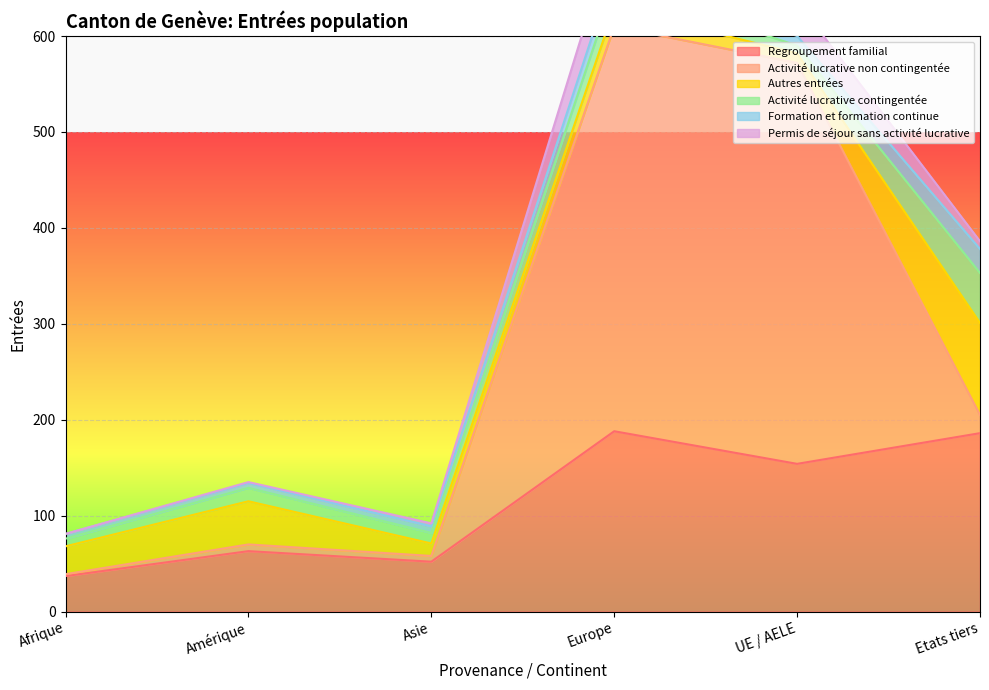

Reading left to right, transcribe all the data shown in this chart.

Regroupement familial: 37	63	52	188	154	186
Activité lucrative non contingentée: 2	7	6	422	418	19
Autres entrées: 29	45	13	19	10	96
Activité lucrative contingentée: 8	14	11	24	8	52
Formation et formation continue: 5	5	7	17	10	25
Permis de séjour sans activité lucrative: 0	1	3	40	36	8